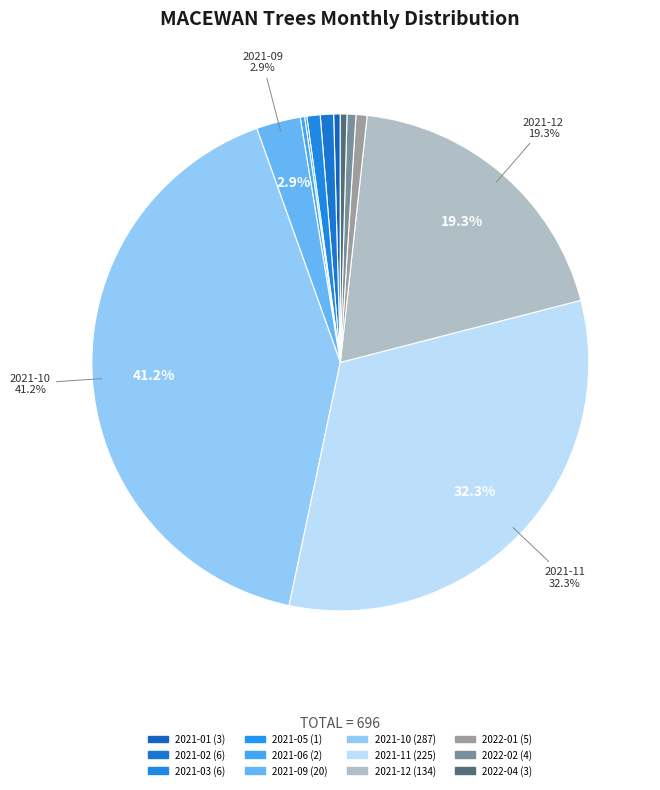

Combined, do 2021-09 and 2021-06 account for over 50%?

No